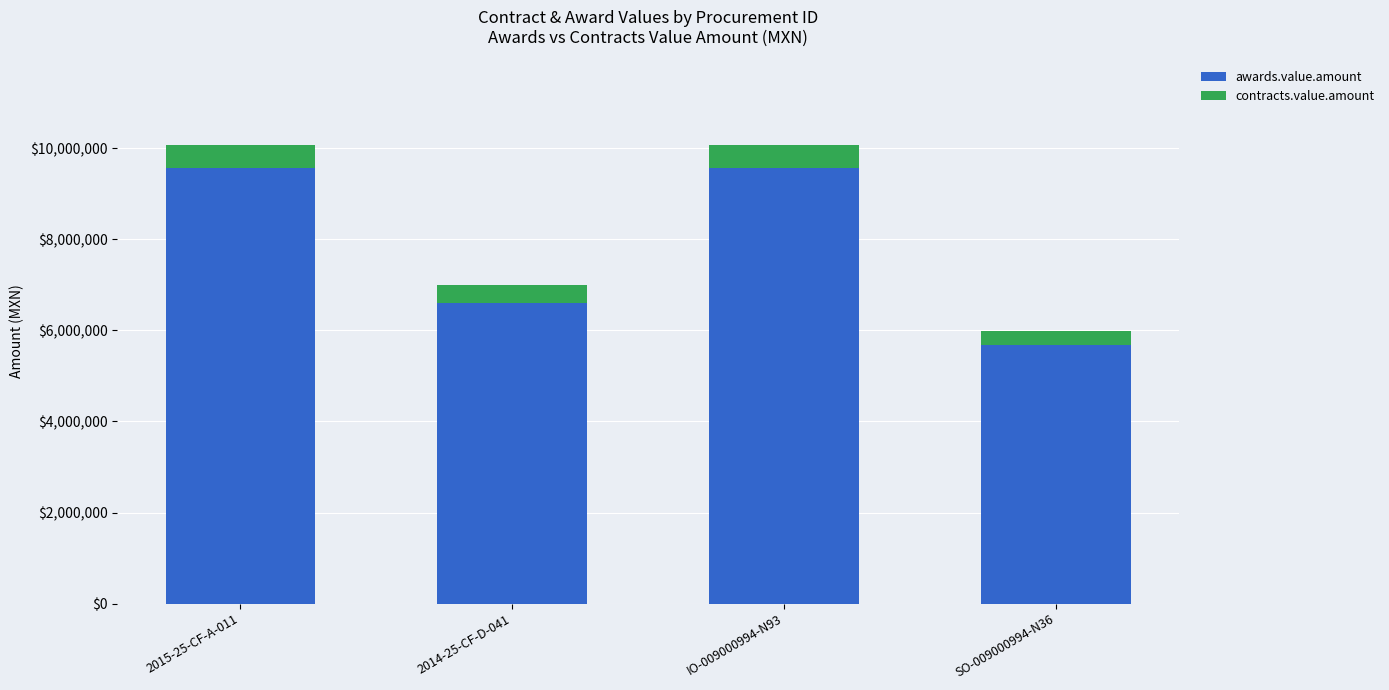

What is the total value across all series at IO-009000994-N93?

10067663.4